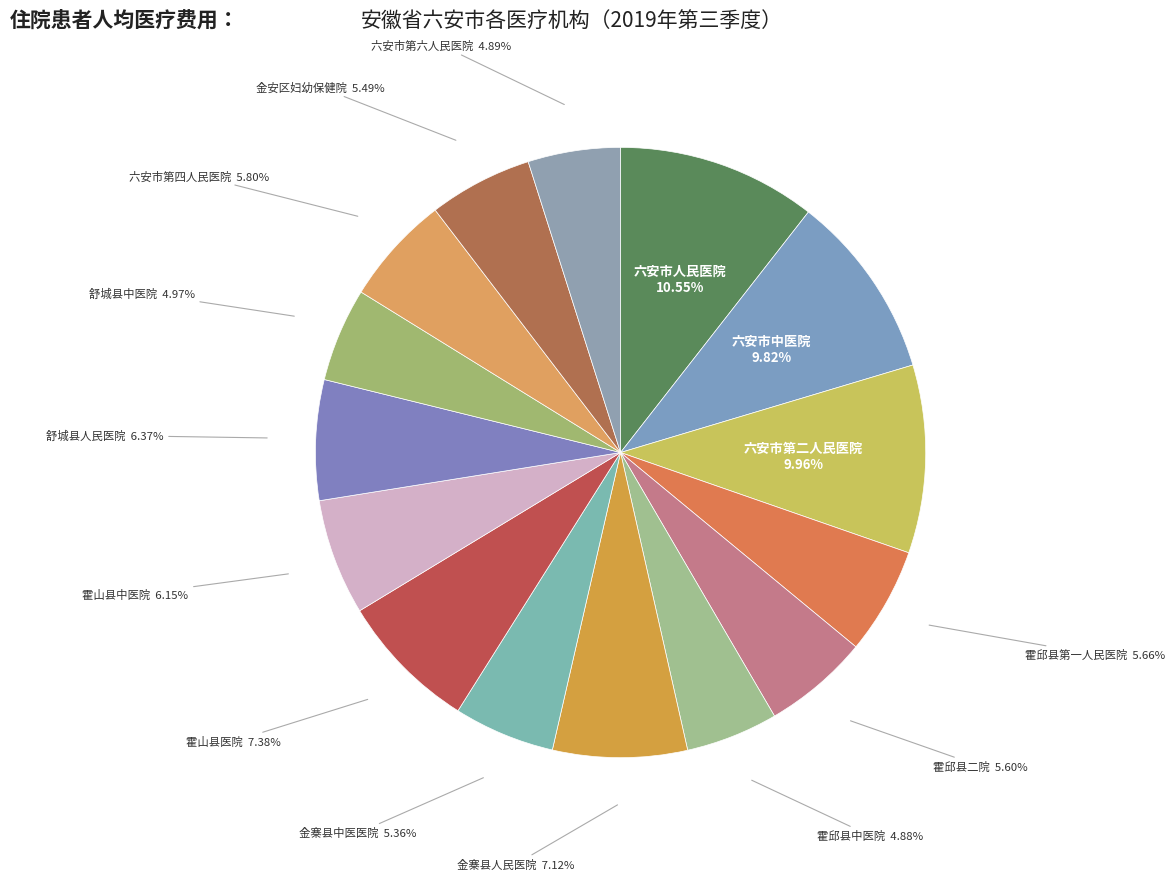

To the nearest percent, what is the difference between the largest and smallest slice percentages?

6%